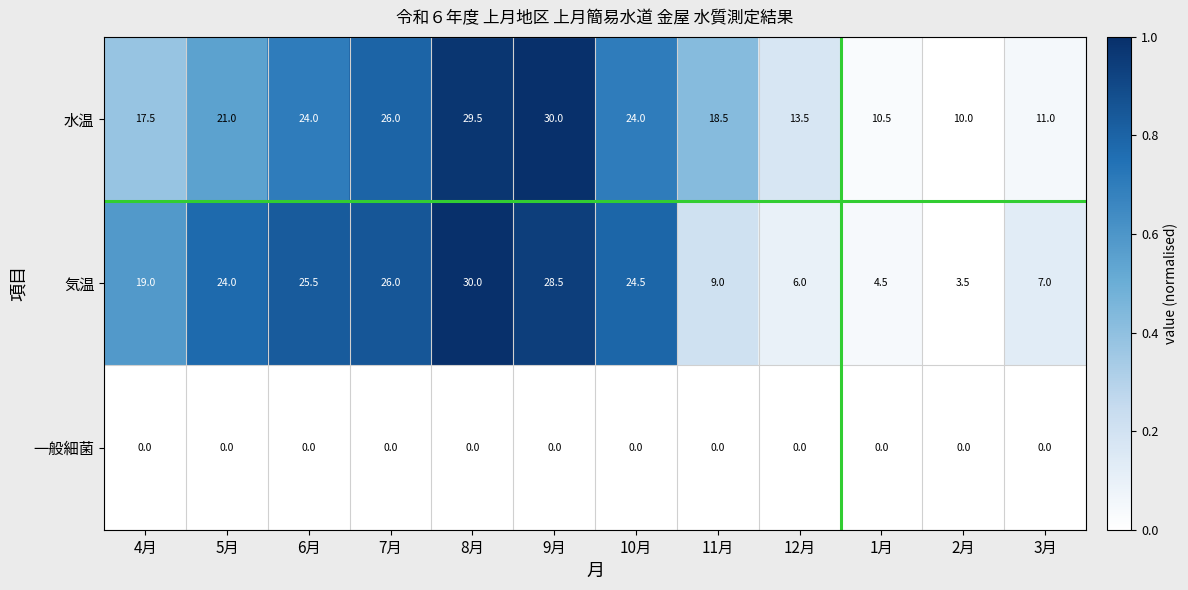

At how many categories does at least one series exceed 0?

12